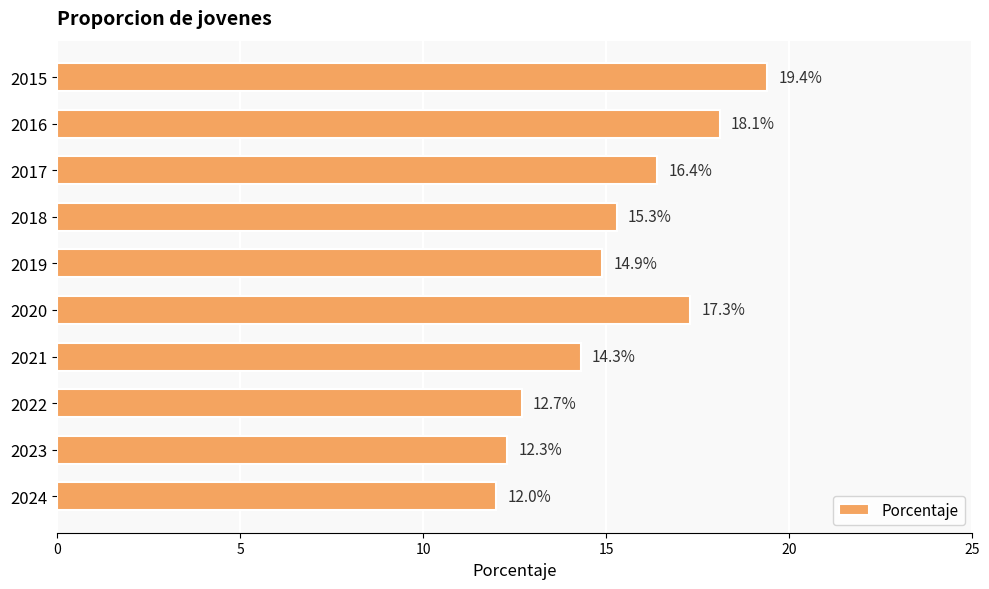

What is the change in value from 2016 to 2020?

-0.8